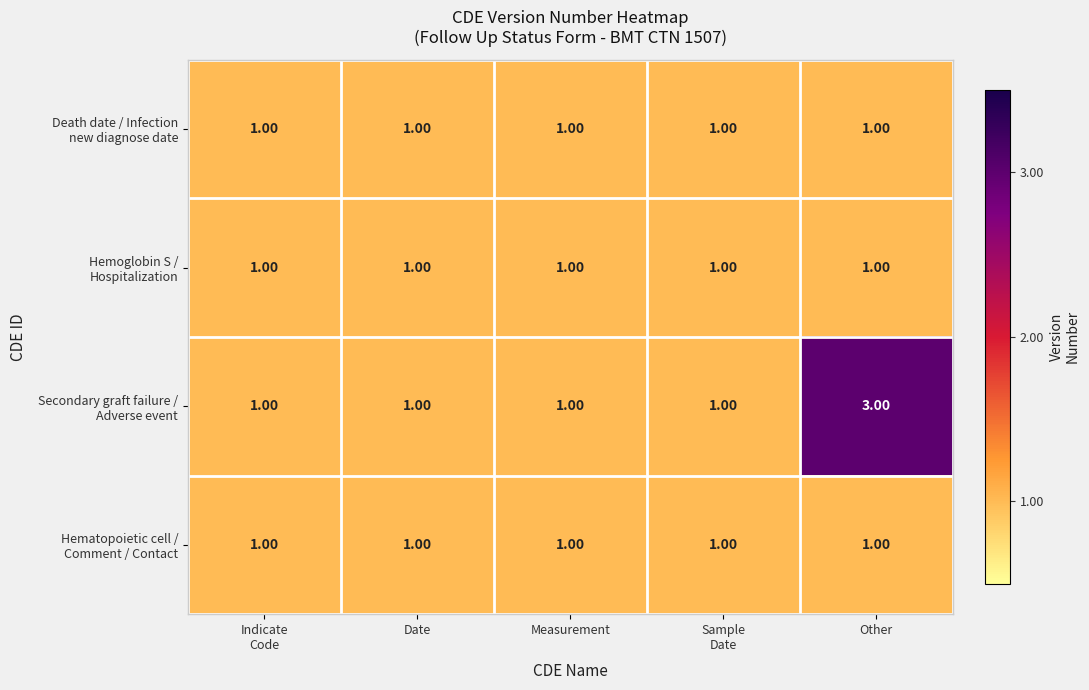

At which category is the sum across all series the highest?

Other